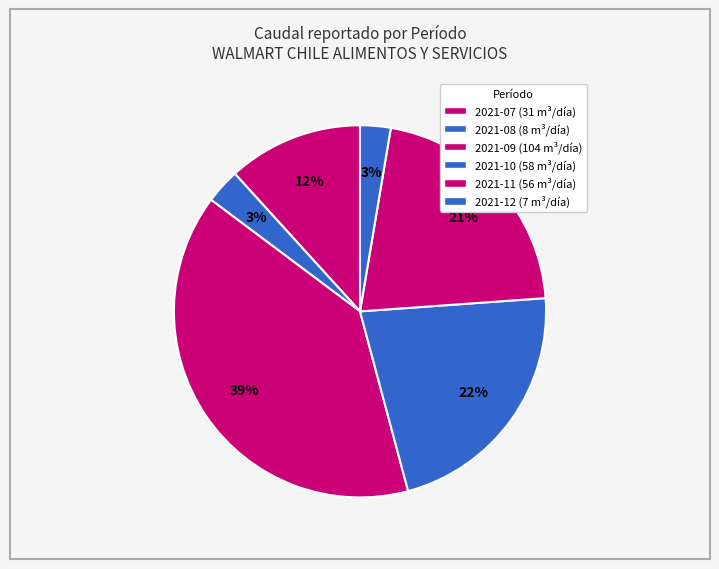

Does any single category account for the majority?

No